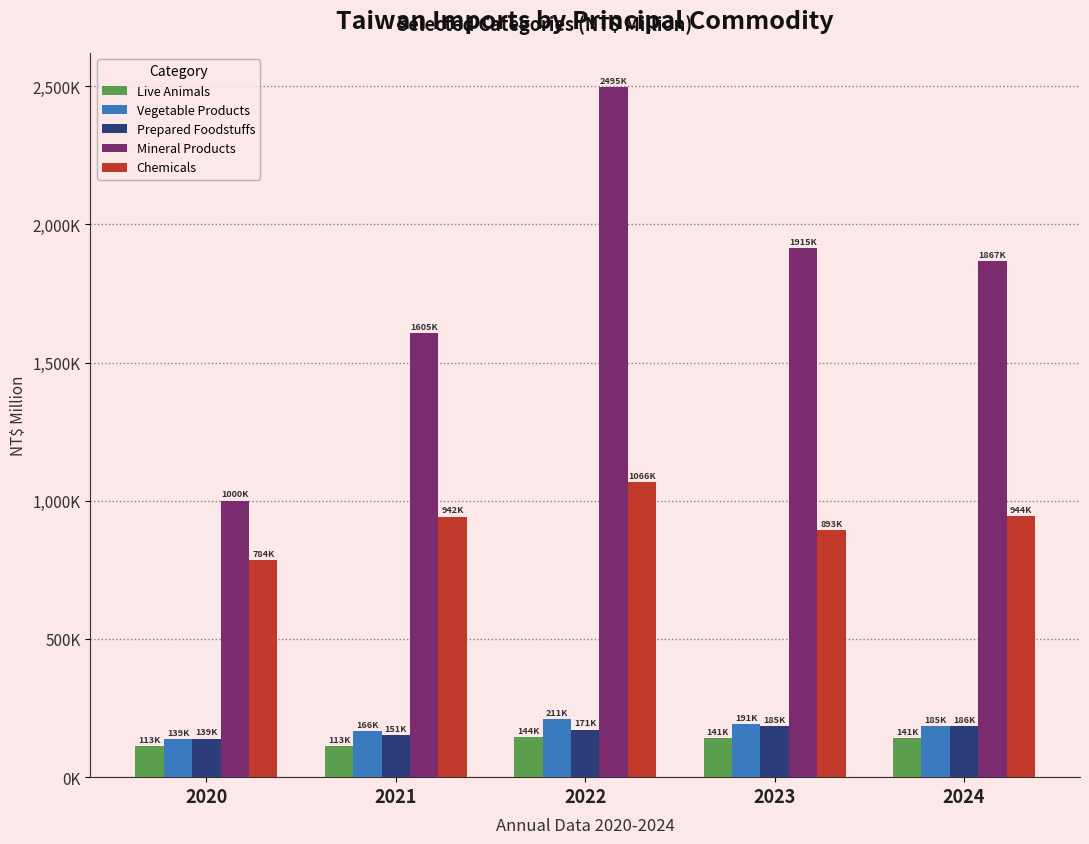

Reading left to right, transcribe all the data shown in this chart.

Live Animals: 113621	113102	144315	141784	141874
Vegetable Products: 139044	166163	211434	191542	185099
Prepared Foodstuffs: 139708	151868	171822	185783	186035
Mineral Products: 1000978	1605527	2495691	1915563	1867988
Chemicals: 784084	942590	1066437	893036	944545